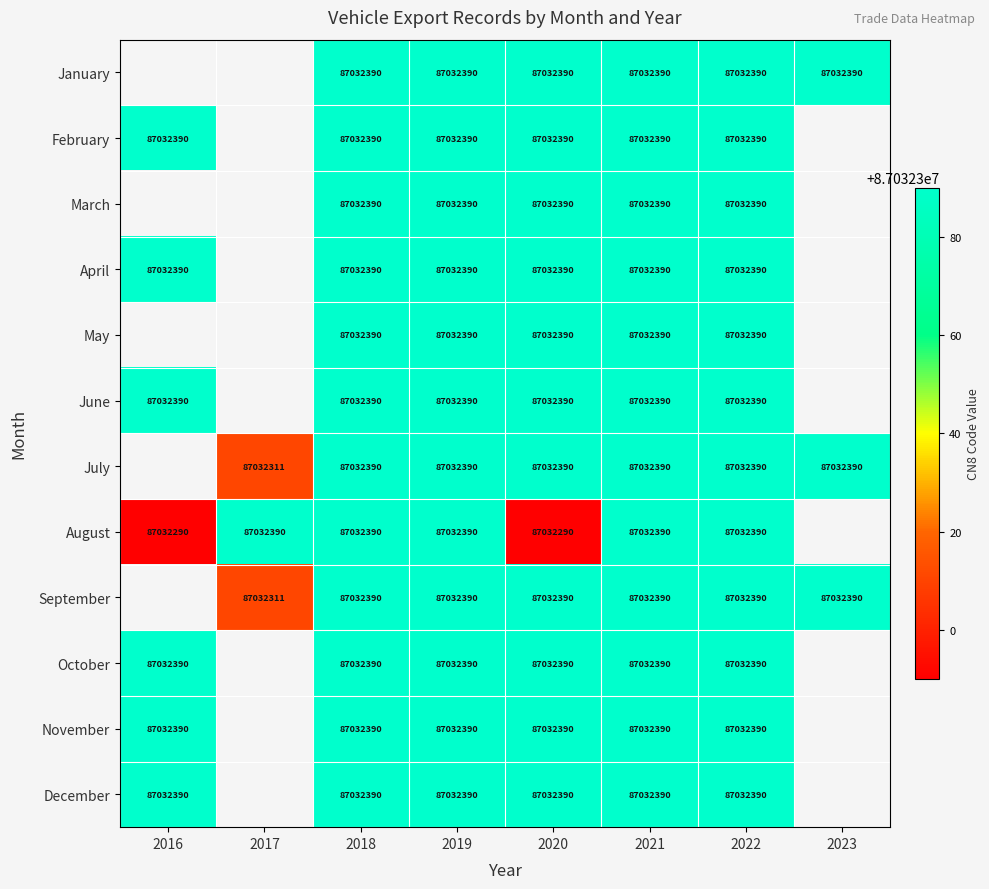

What is the sum of the April values at 2018 and 2016?

174064780